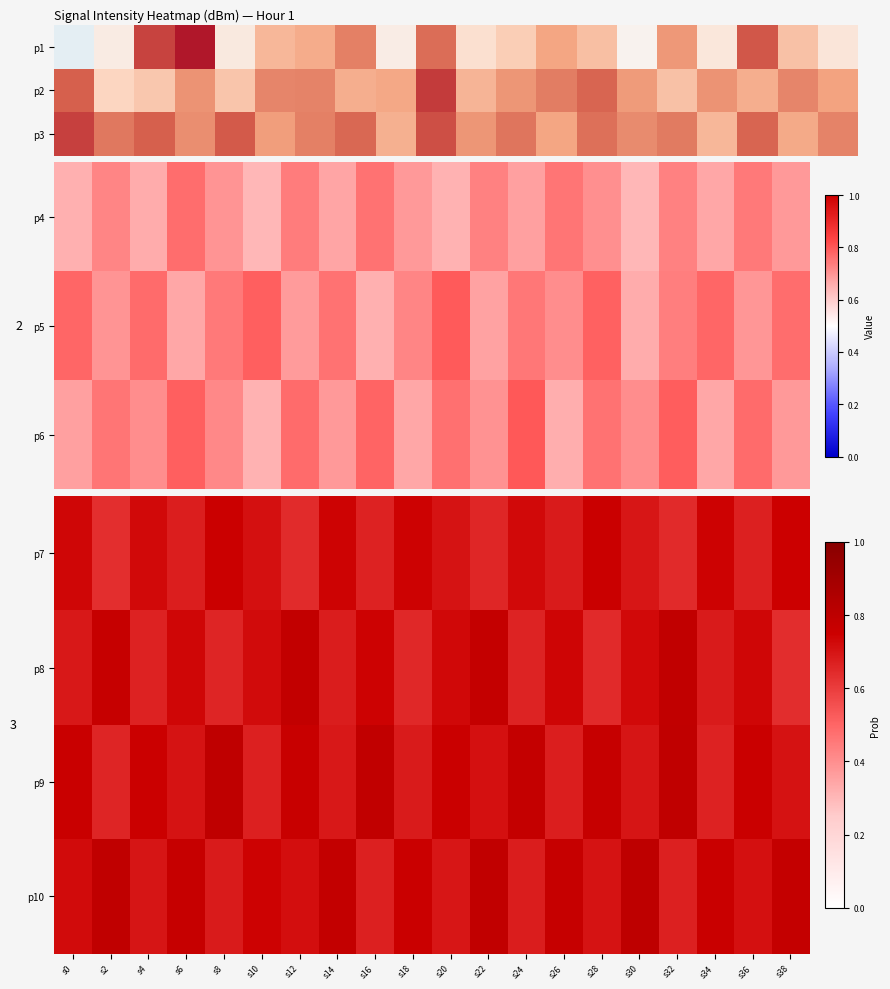

At which category is the sum across all series the highest?

s22